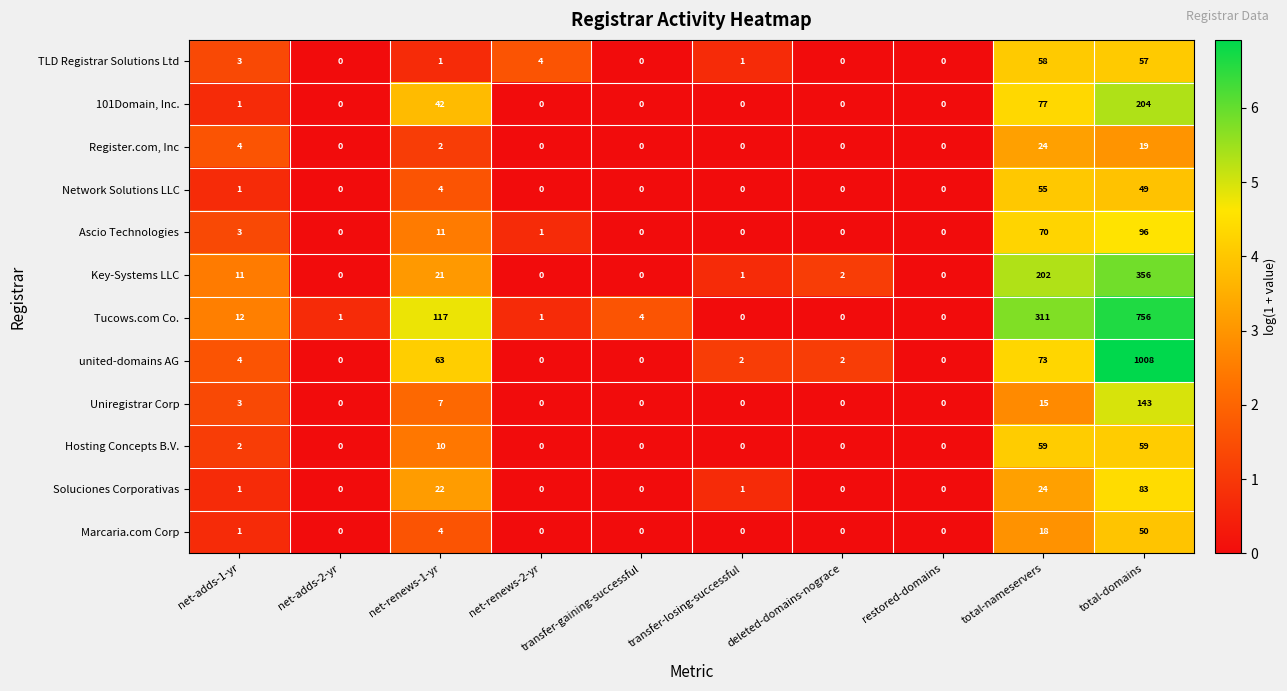

The Network Solutions LLC series shows 0 at transfer-losing-successful. True or false?

True